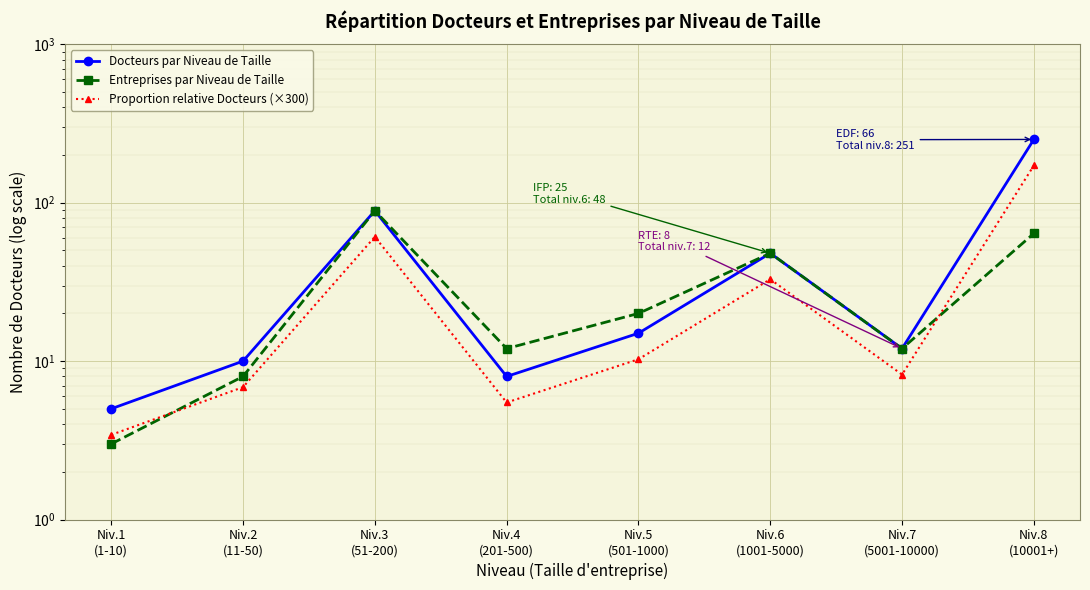

What is the difference between the Docteurs par Niveau de Taille values at Niv.1
(1-10) and Niv.8
(10001+)?

246.0